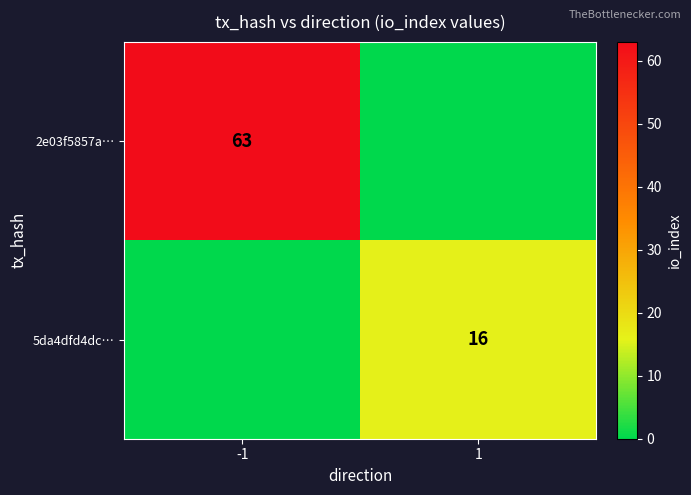

Is it true that 5da4dfd4dc… equals 16 at 1?

True